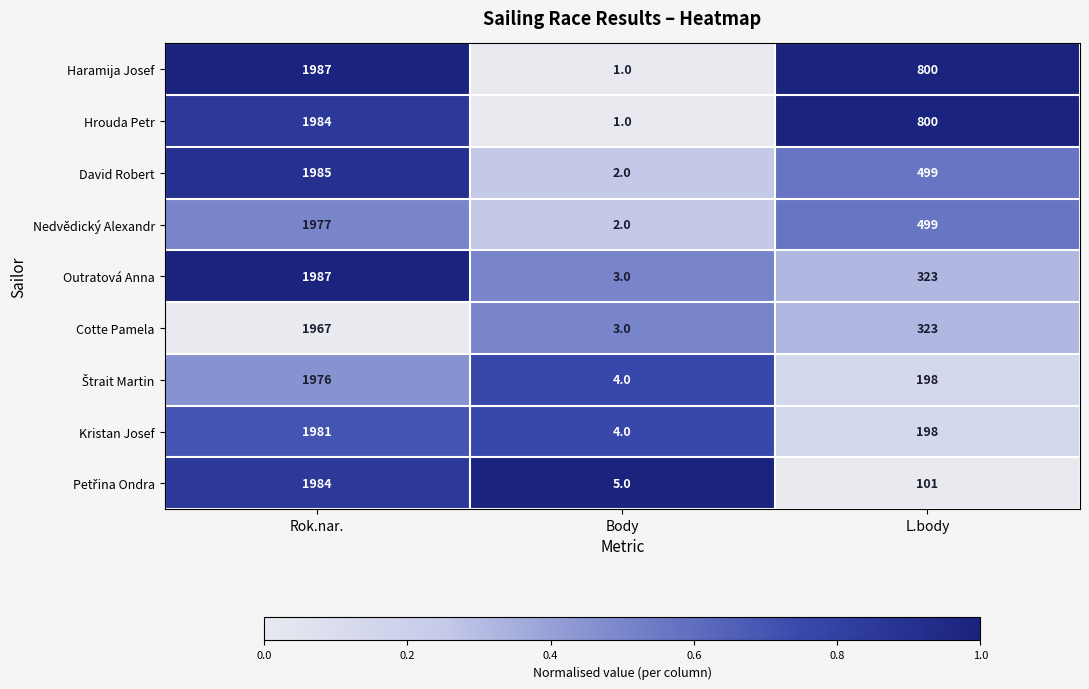

What is the average value of the Outratová Anna series?

771